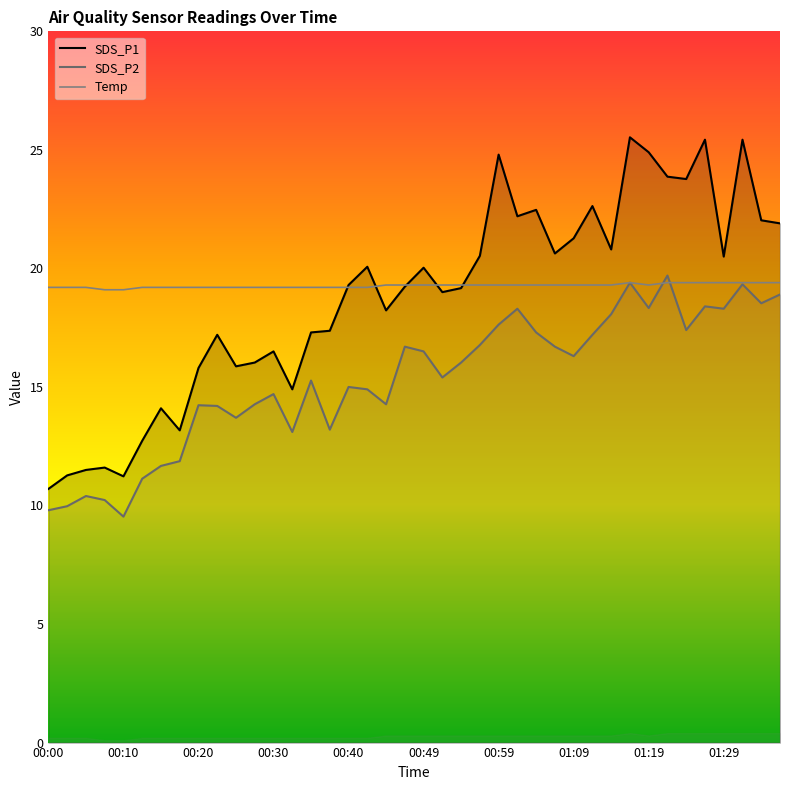

Reading right to left, extract all data points from this chart.

SDS_P1: 01:36=21.9	01:34=22.0	01:31=25.4	01:29=20.5	01:26=25.4	01:24=23.8	01:21=23.9	01:19=24.9	01:17=25.5	01:14=20.8	01:12=22.6	01:09=21.3	01:07=20.6	01:04=22.5	01:02=22.2	00:59=24.8	00:57=20.5	00:54=19.2	00:52=19.0	00:49=20.0	00:47=19.2	00:45=18.2	00:42=20.1	00:40=19.3	00:37=17.4	00:35=17.3	00:32=14.9	00:30=16.5	00:27=16.0	00:25=15.9	00:22=17.2	00:20=15.8	00:18=13.2	00:15=14.1	00:13=12.7	00:10=11.2	00:08=11.6	00:05=11.5	00:03=11.3	00:00=10.7
SDS_P2: 01:36=18.9	01:34=18.5	01:31=19.3	01:29=18.3	01:26=18.4	01:24=17.4	01:21=19.7	01:19=18.3	01:17=19.4	01:14=18.1	01:12=17.2	01:09=16.3	01:07=16.7	01:04=17.3	01:02=18.3	00:59=17.6	00:57=16.8	00:54=16.0	00:52=15.4	00:49=16.5	00:47=16.7	00:45=14.3	00:42=14.9	00:40=15.0	00:37=13.2	00:35=15.3	00:32=13.1	00:30=14.7	00:27=14.3	00:25=13.7	00:22=14.2	00:20=14.2	00:18=11.9	00:15=11.7	00:13=11.1	00:10=9.5	00:08=10.2	00:05=10.4	00:03=10.0	00:00=9.8
Temp: 01:36=19.4	01:34=19.4	01:31=19.4	01:29=19.4	01:26=19.4	01:24=19.4	01:21=19.4	01:19=19.3	01:17=19.4	01:14=19.3	01:12=19.3	01:09=19.3	01:07=19.3	01:04=19.3	01:02=19.3	00:59=19.3	00:57=19.3	00:54=19.3	00:52=19.3	00:49=19.3	00:47=19.3	00:45=19.3	00:42=19.2	00:40=19.2	00:37=19.2	00:35=19.2	00:32=19.2	00:30=19.2	00:27=19.2	00:25=19.2	00:22=19.2	00:20=19.2	00:18=19.2	00:15=19.2	00:13=19.2	00:10=19.1	00:08=19.1	00:05=19.2	00:03=19.2	00:00=19.2